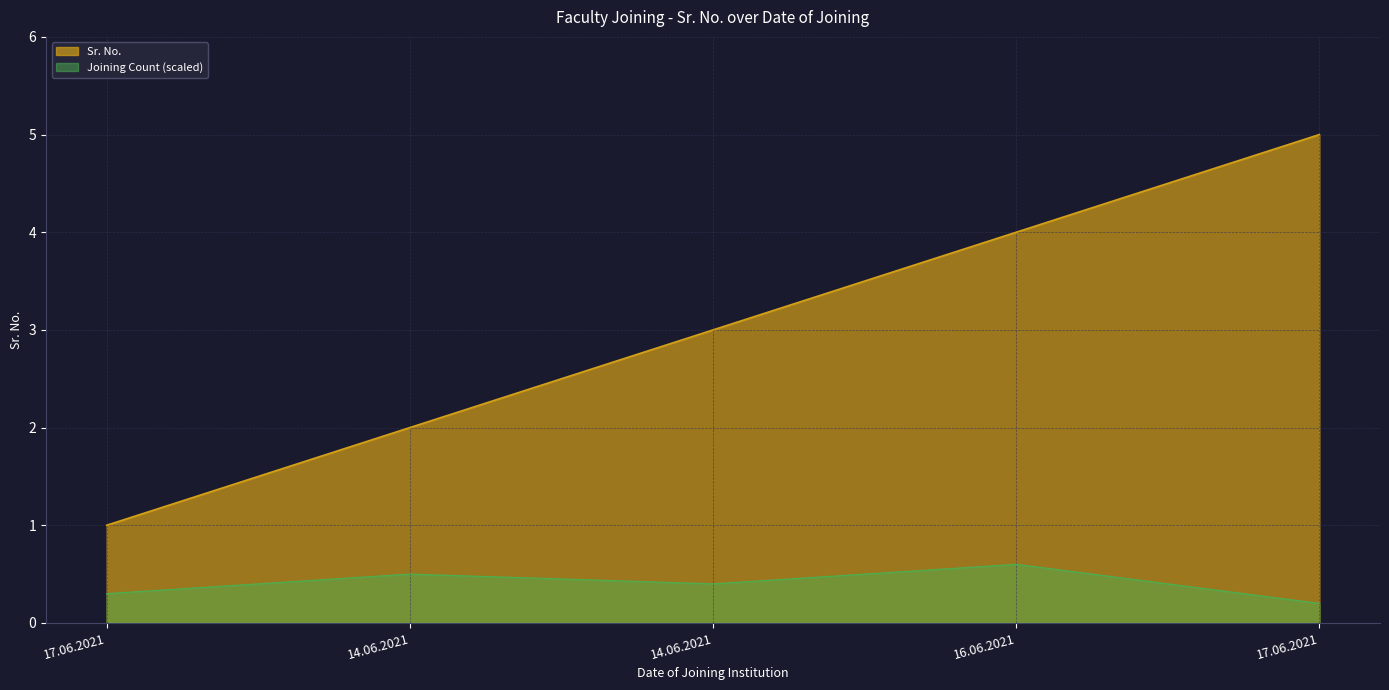

What is the change in value from 17.06.2021 to 14.06.2021?

+1